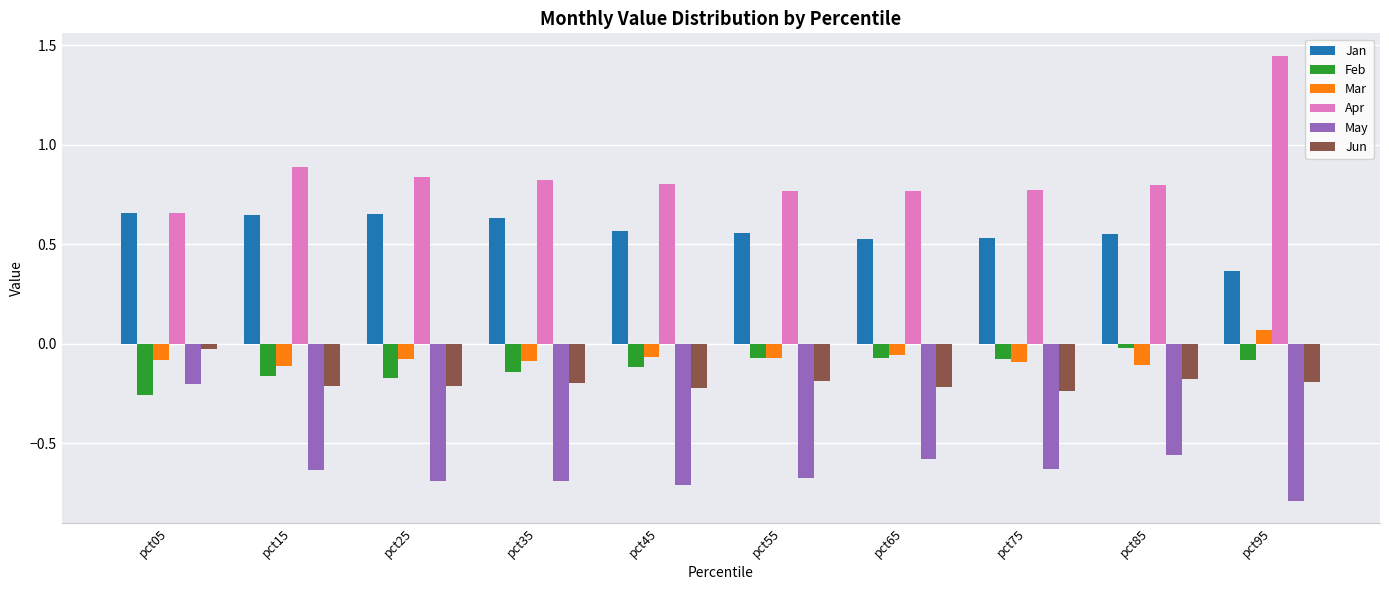

What is the total value across all series at pct25?

0.3